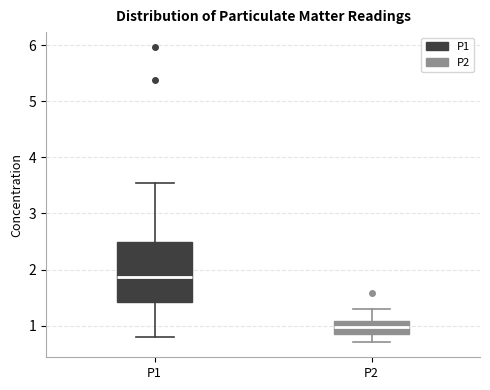

Which box is the tallest, from its lower edge to its upper edge?

P1